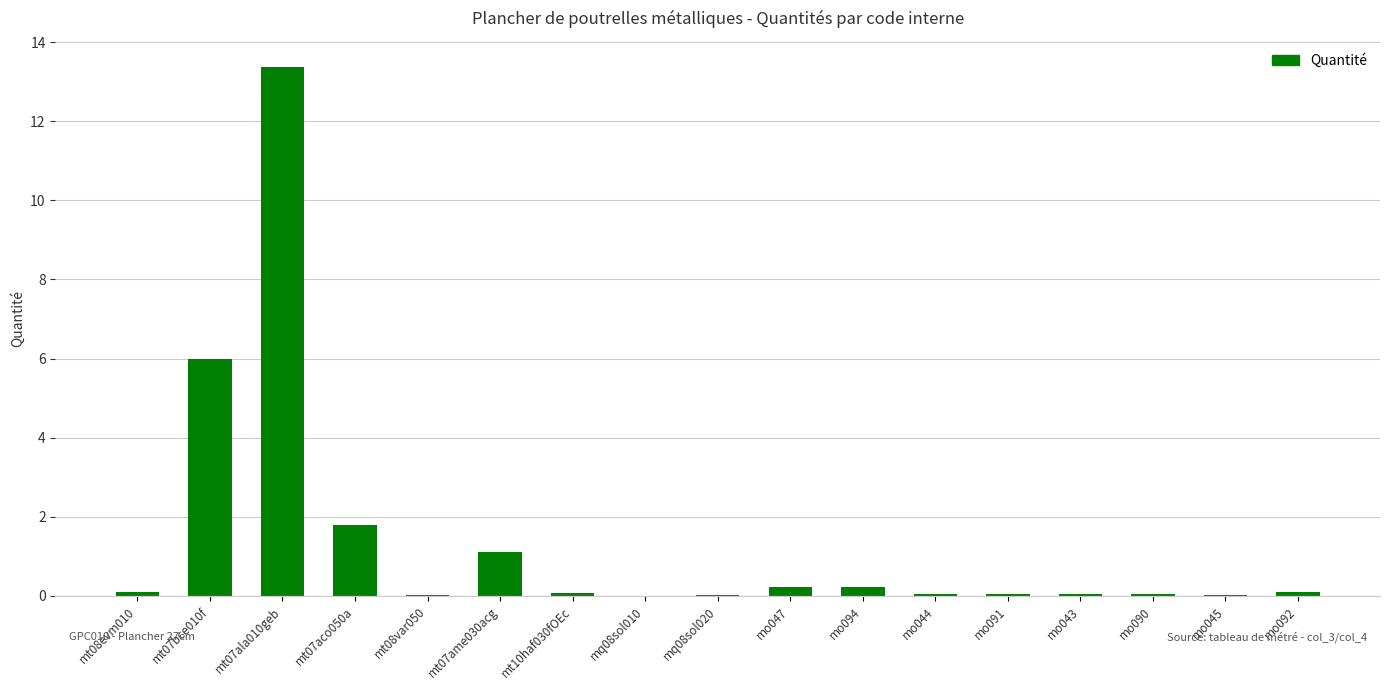

What is the ratio of the value at mt07ala010geb to the value at mt07bce010f?

2.2